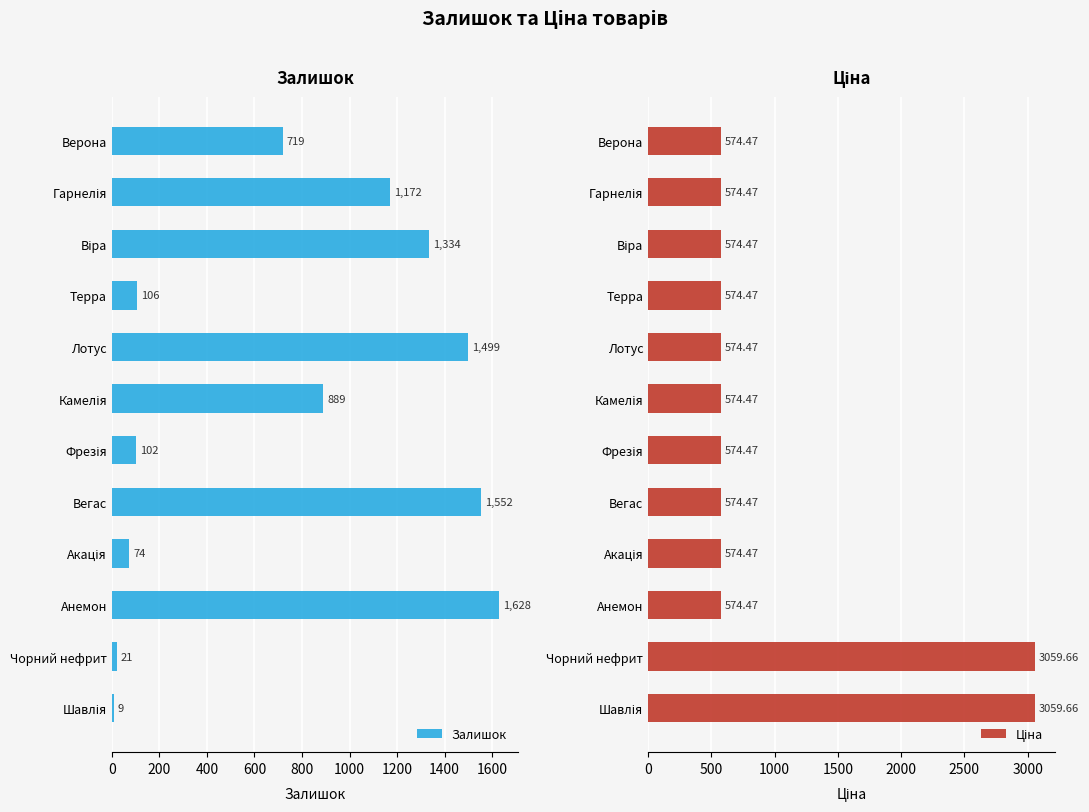

What is the highest value of the Залишок series?

1628